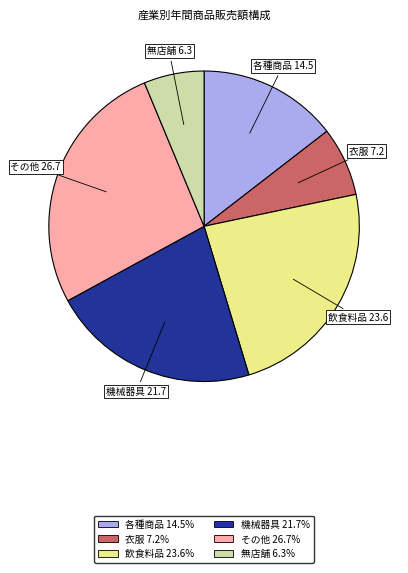

Is there any slice that represents more than half of the pie?

No